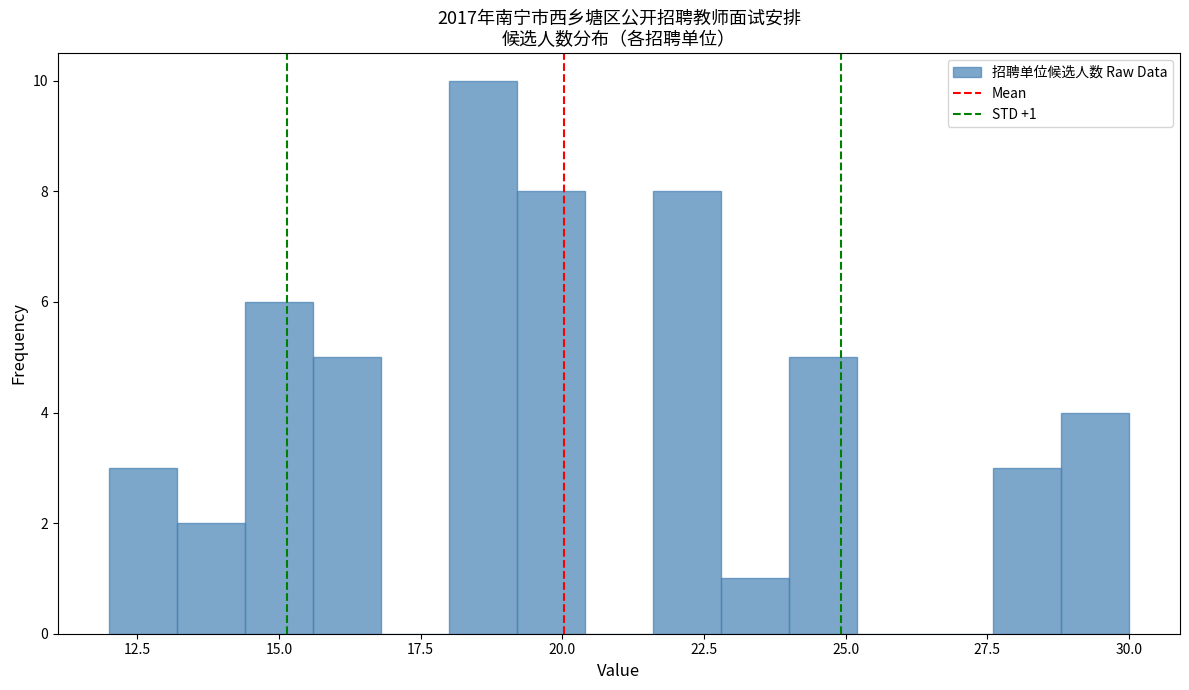

Around what value on the x-axis is the tallest bar? Give the approximate position of its centre, as read against the axis.

18.5